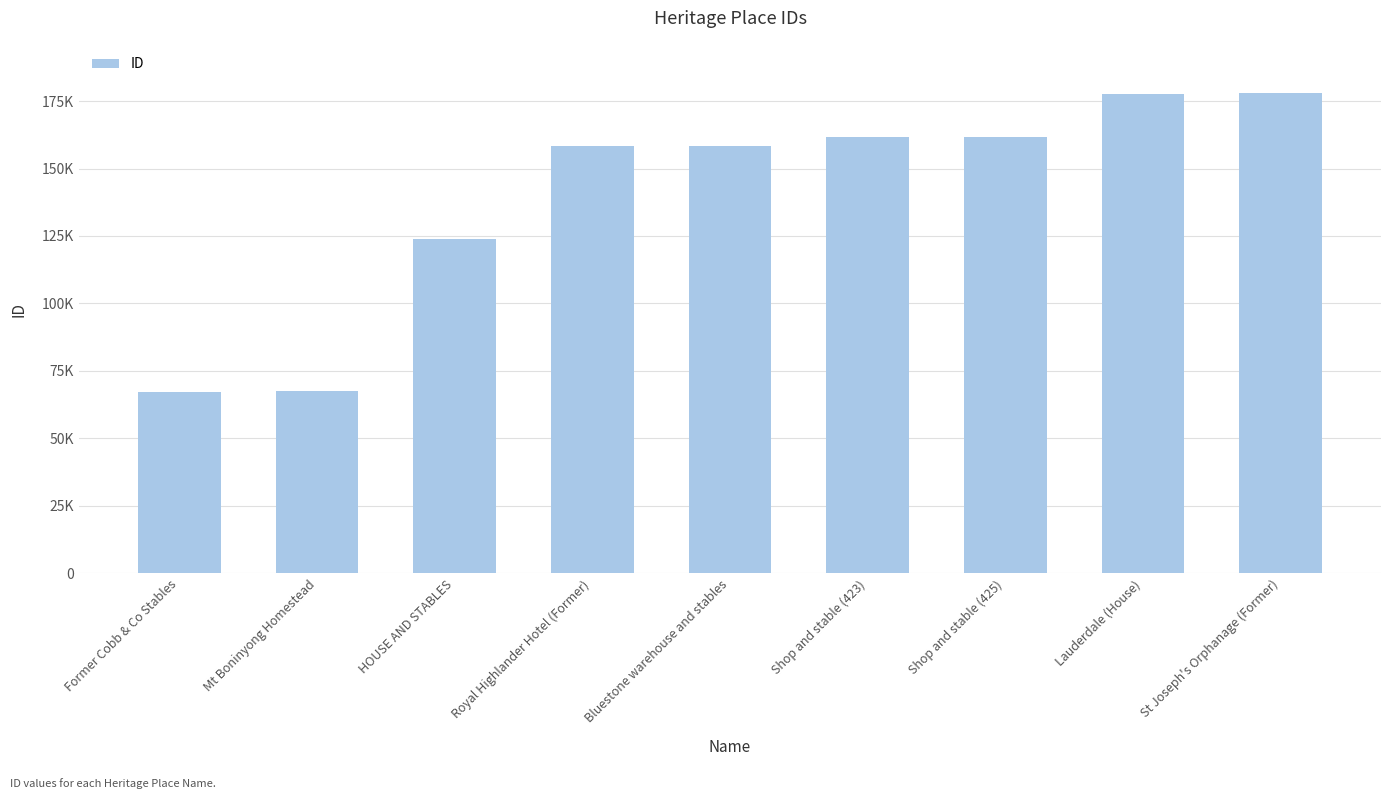

What is the change in value from Former Cobb & Co Stables to Lauderdale (House)?

+110411